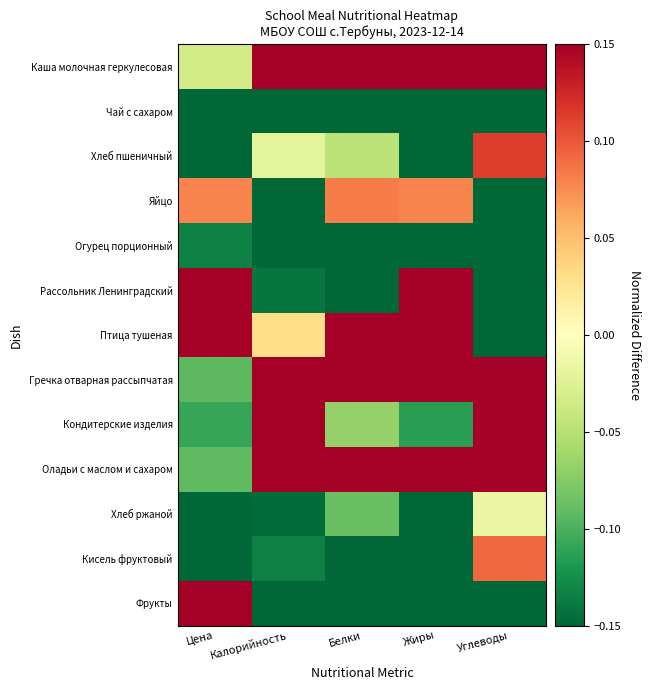

At which category does the chart reach its peak across all series?

Цена